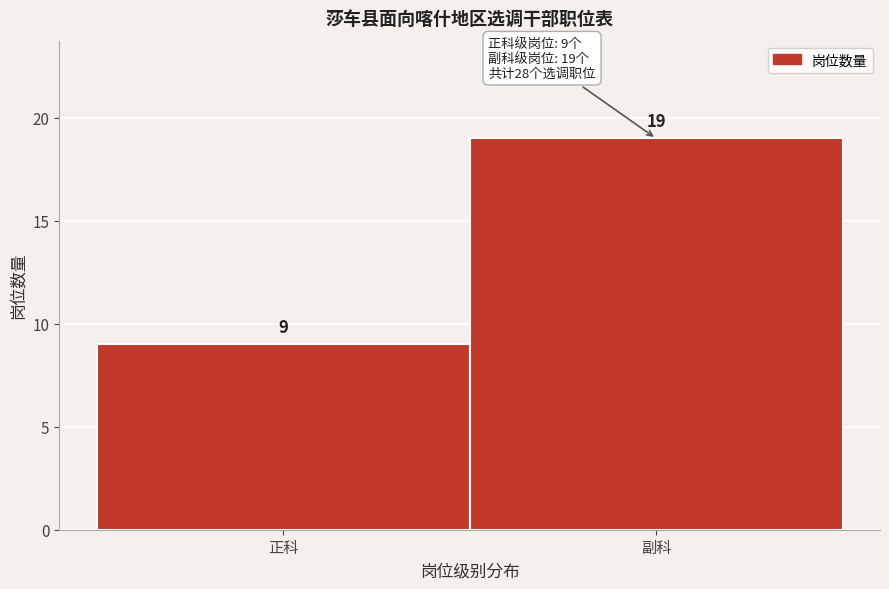

Reading left to right, what are all the values shown in this chart?

正科=9	副科=19